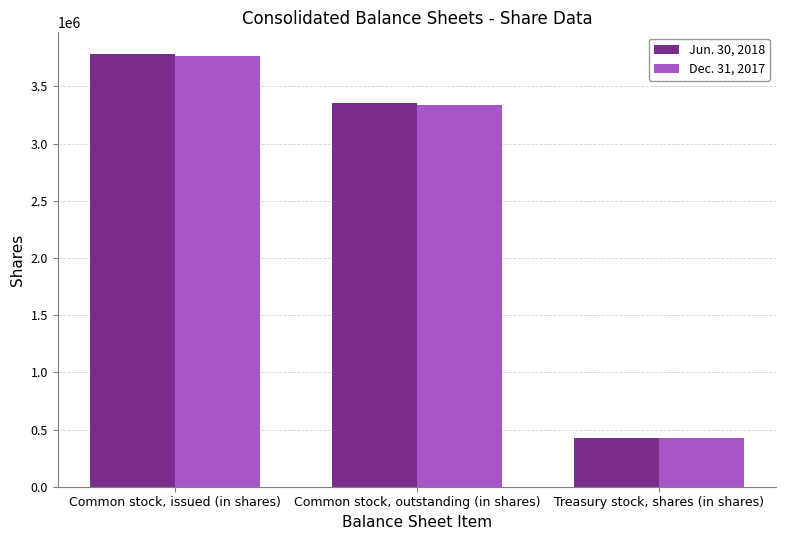

At which category is the sum across all series the highest?

Common stock, issued (in shares)